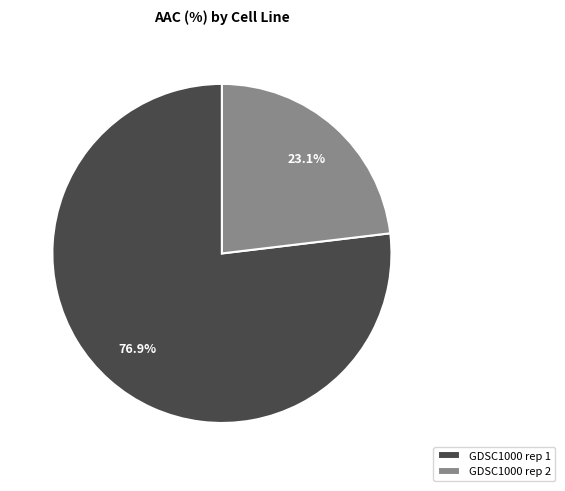

Between GDSC1000 rep 1 and GDSC1000 rep 2, which is larger?

GDSC1000 rep 1